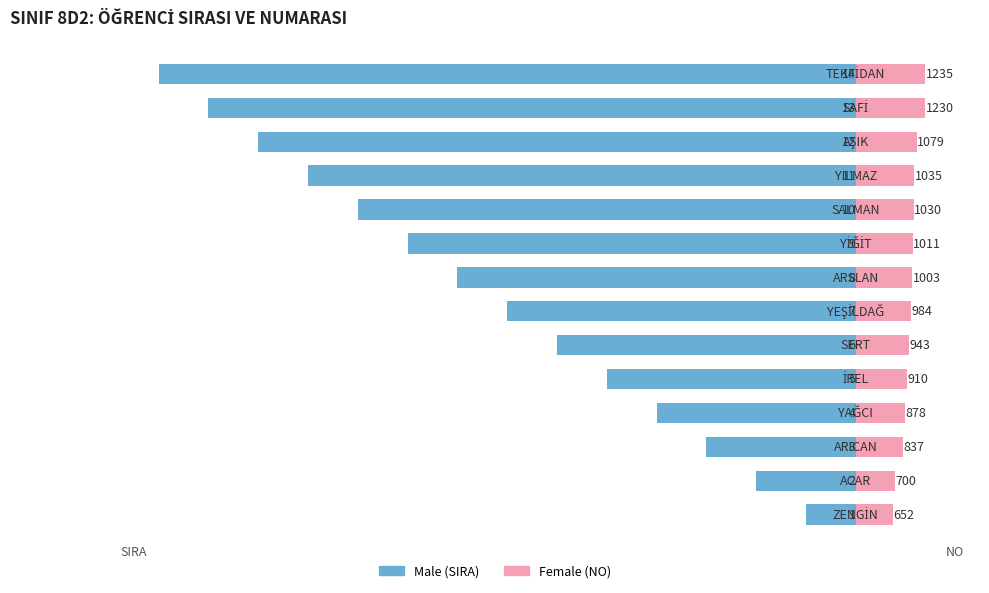

Which series has the widest spread of values?

Male